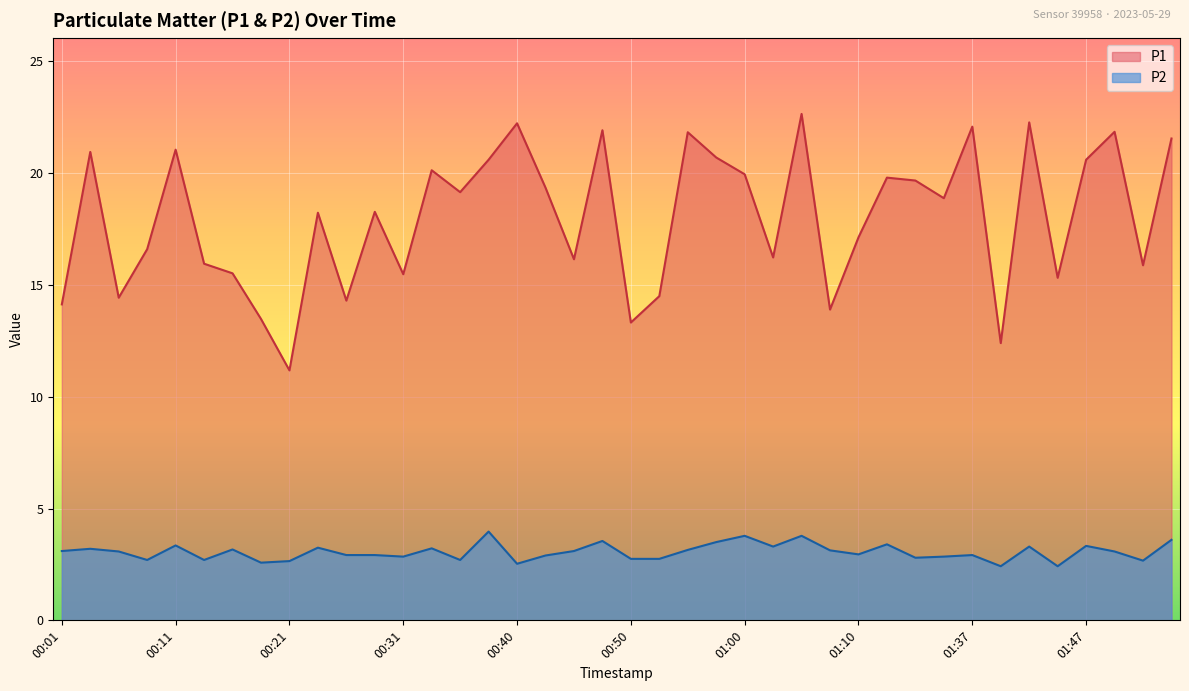

True or false: P2 and P1 intersect in this chart.

False